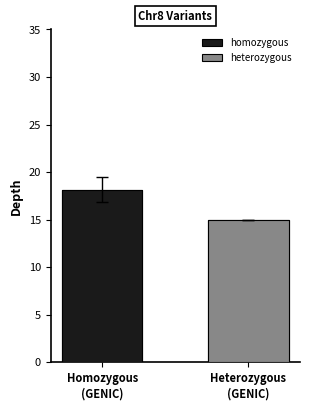

The chart shows a value of 10 at 119167862. True or false?

False